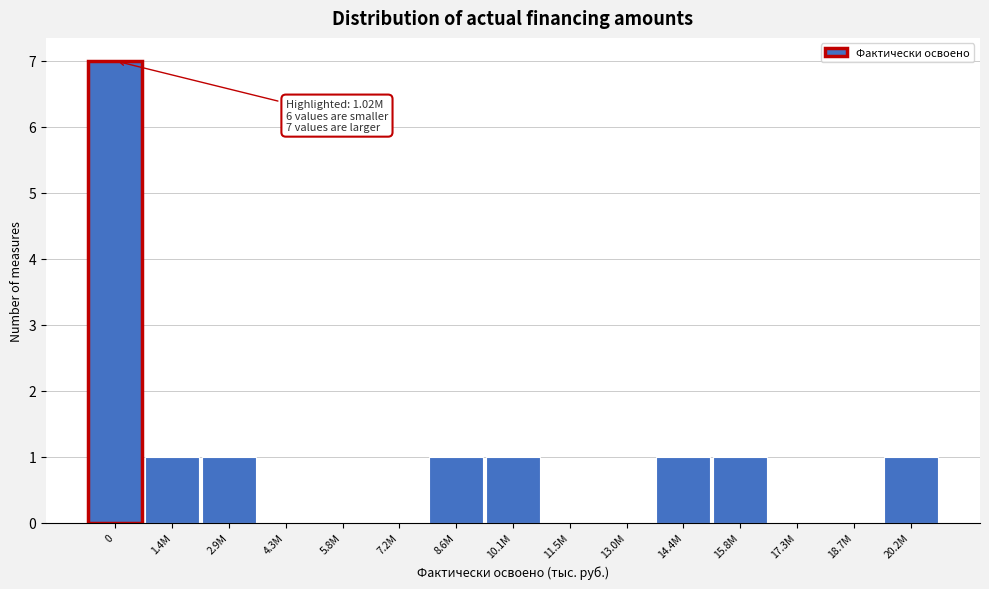

Reading left to right, what are all the values shown in this chart?

0=7	1.4M=1	2.9M=1	4.3M=0	5.8M=0	7.2M=0	8.6M=1	10.1M=1	11.5M=0	13.0M=0	14.4M=1	15.8M=1	17.3M=0	18.7M=0	20.2M=1